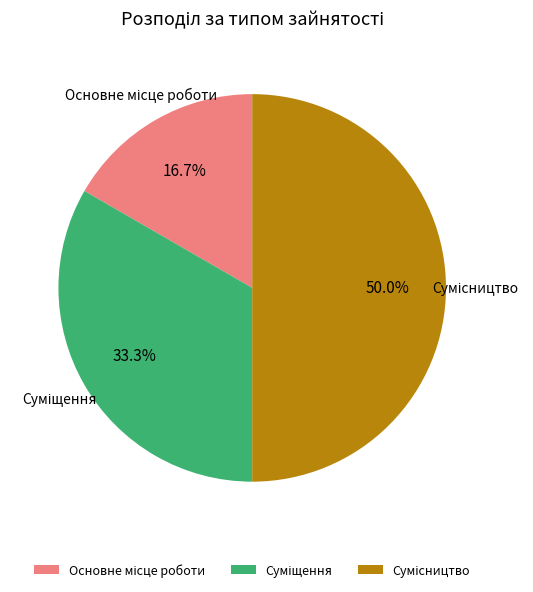

Count the number of slices in the pie.

3